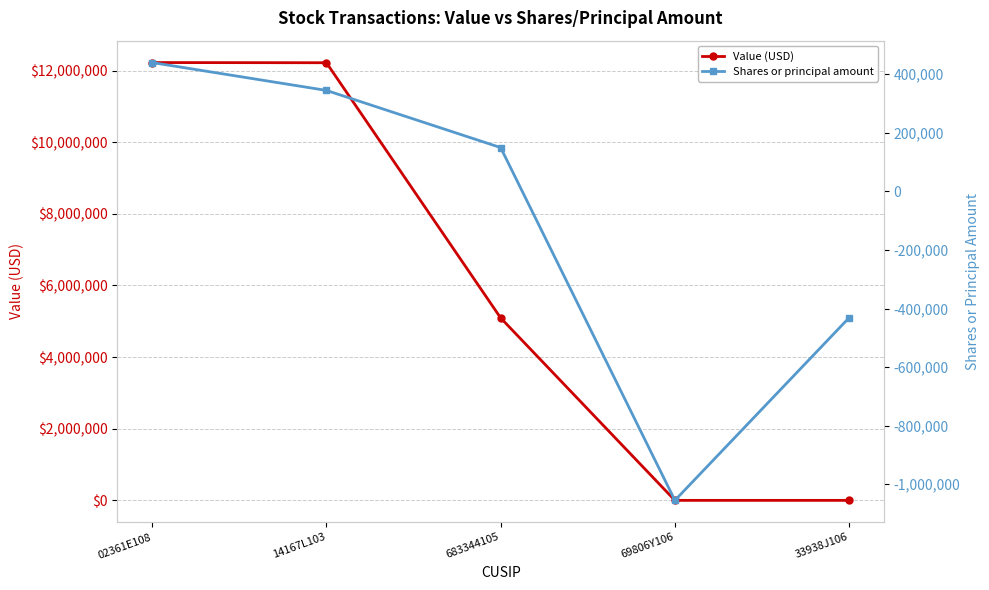

Count the number of data series in this chart.

2